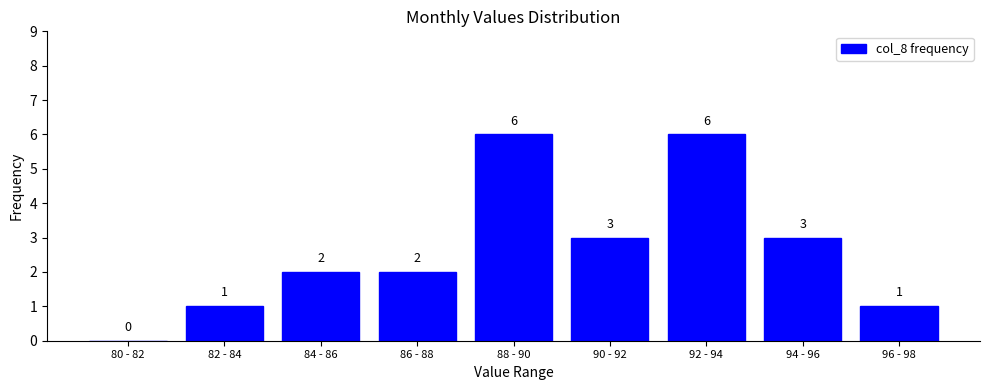

Reading right to left, transcribe all the data shown in this chart.

96 - 98=1	94 - 96=3	92 - 94=6	90 - 92=3	88 - 90=6	86 - 88=2	84 - 86=2	82 - 84=1	80 - 82=0